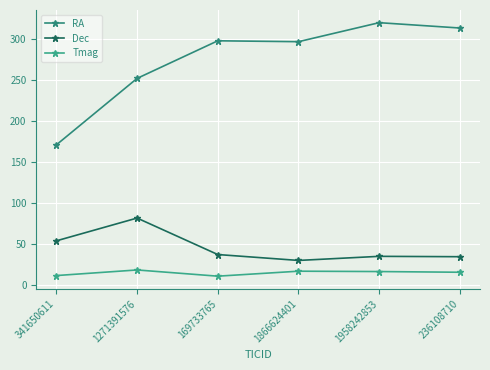

Is it true that RA equals 178.2 at 1866624401?

False